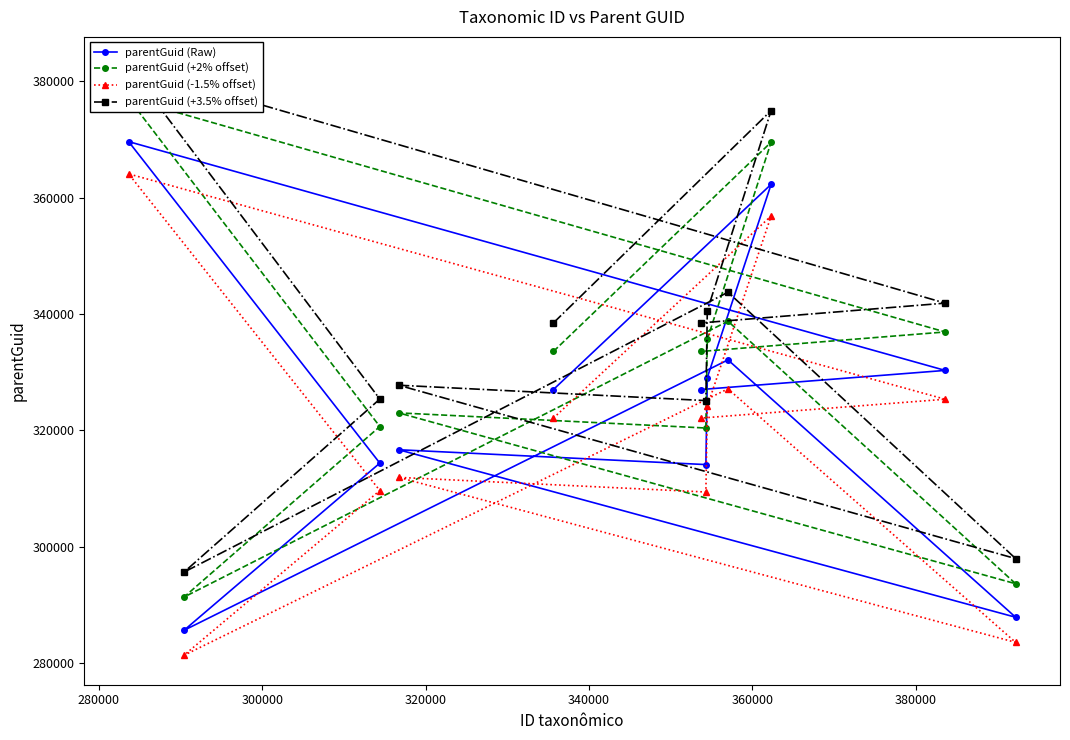

What is the lowest value of the parentGuid (Raw) series?

285655